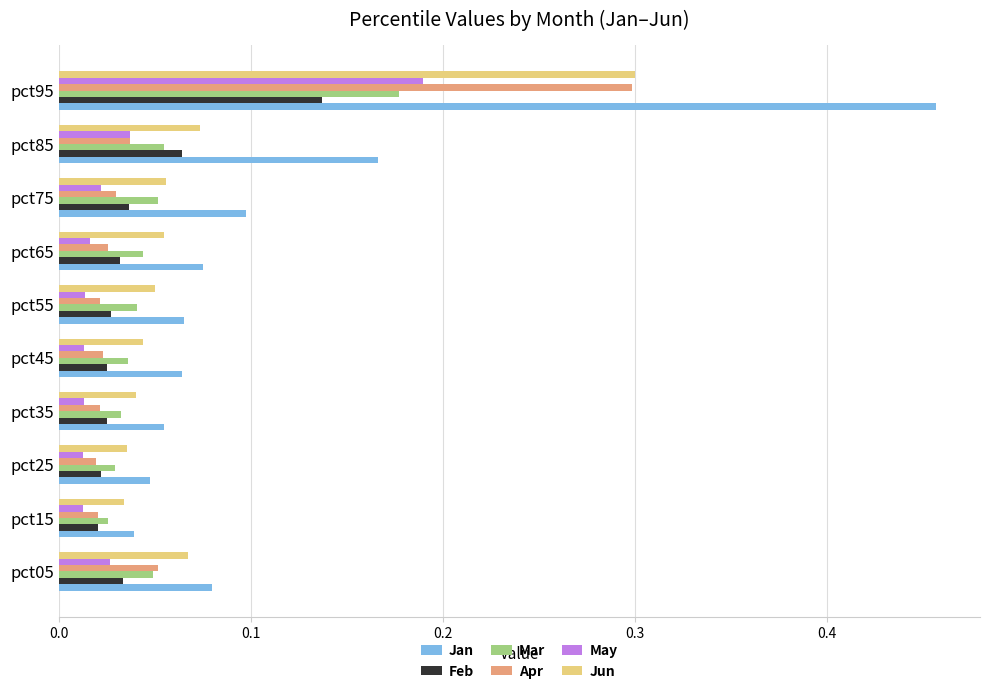

Which series has the largest range (max minus min)?

Jan